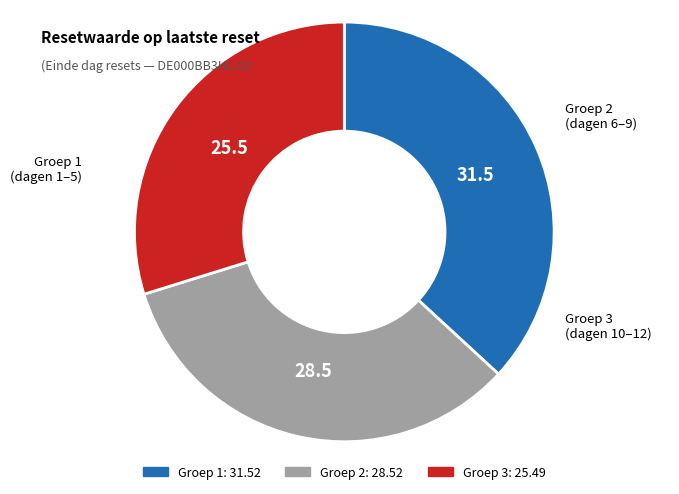

Is there any slice that represents more than half of the pie?

No